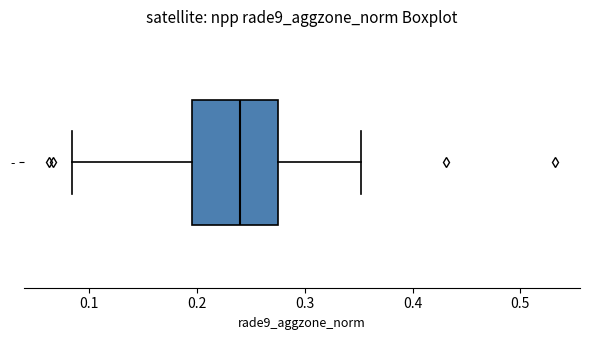

Where is the left edge of the box for - on the x-axis? The values are not printed on the chart, so give them approximately, as read against the axis.

0.19